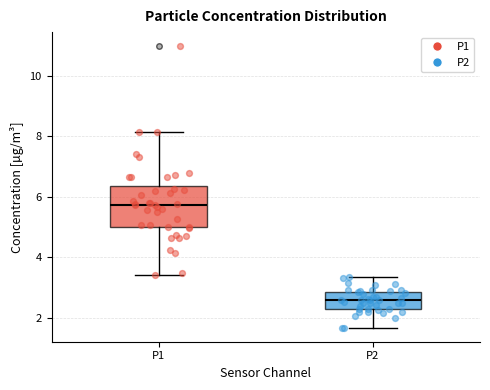

Which box has the lowest median line?

P2